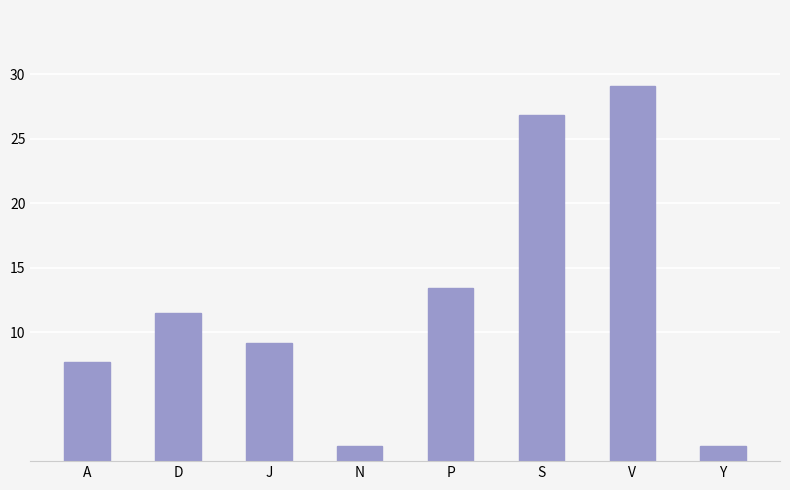

What is the change in value from D to P?

+1.9